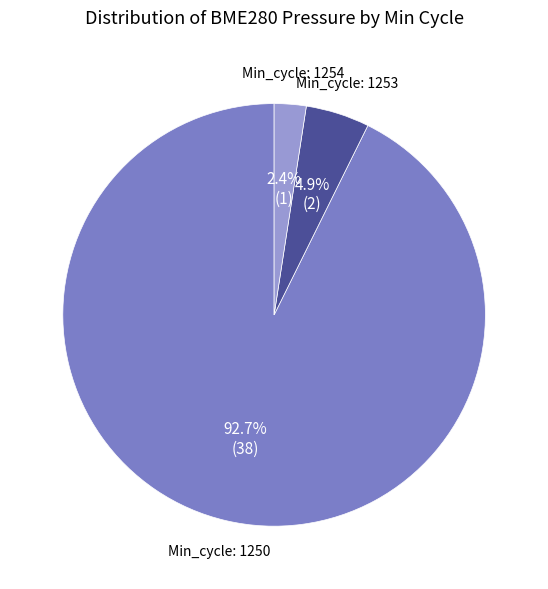

Does any single category account for the majority?

Yes